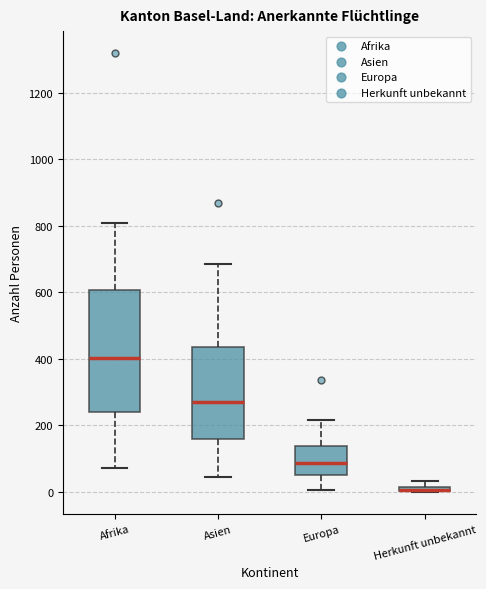

Which box is the tallest, from its lower edge to its upper edge?

Afrika